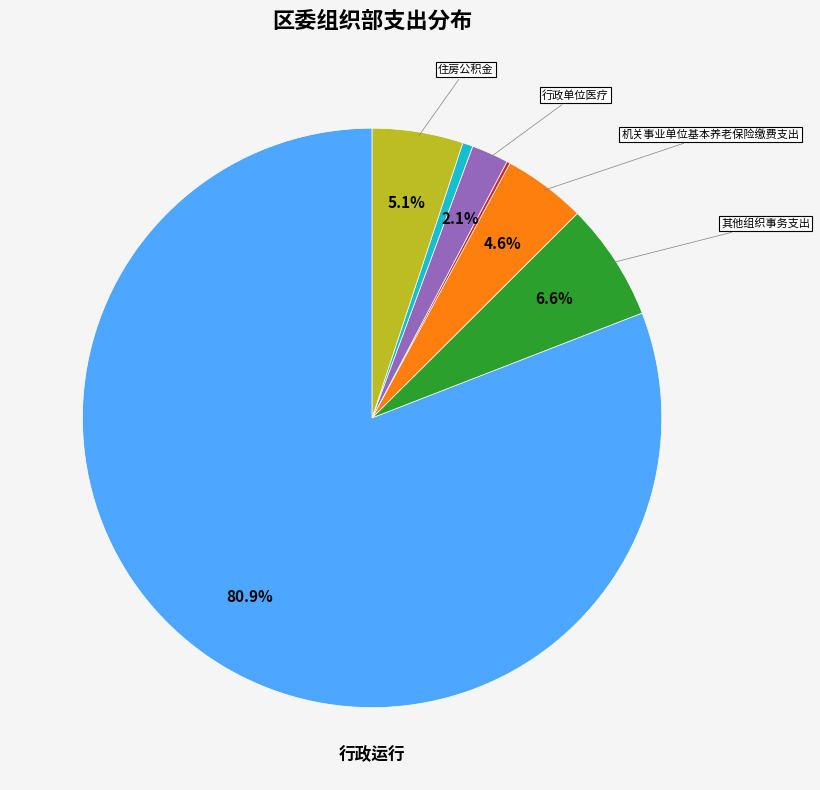

Does any single category account for the majority?

Yes